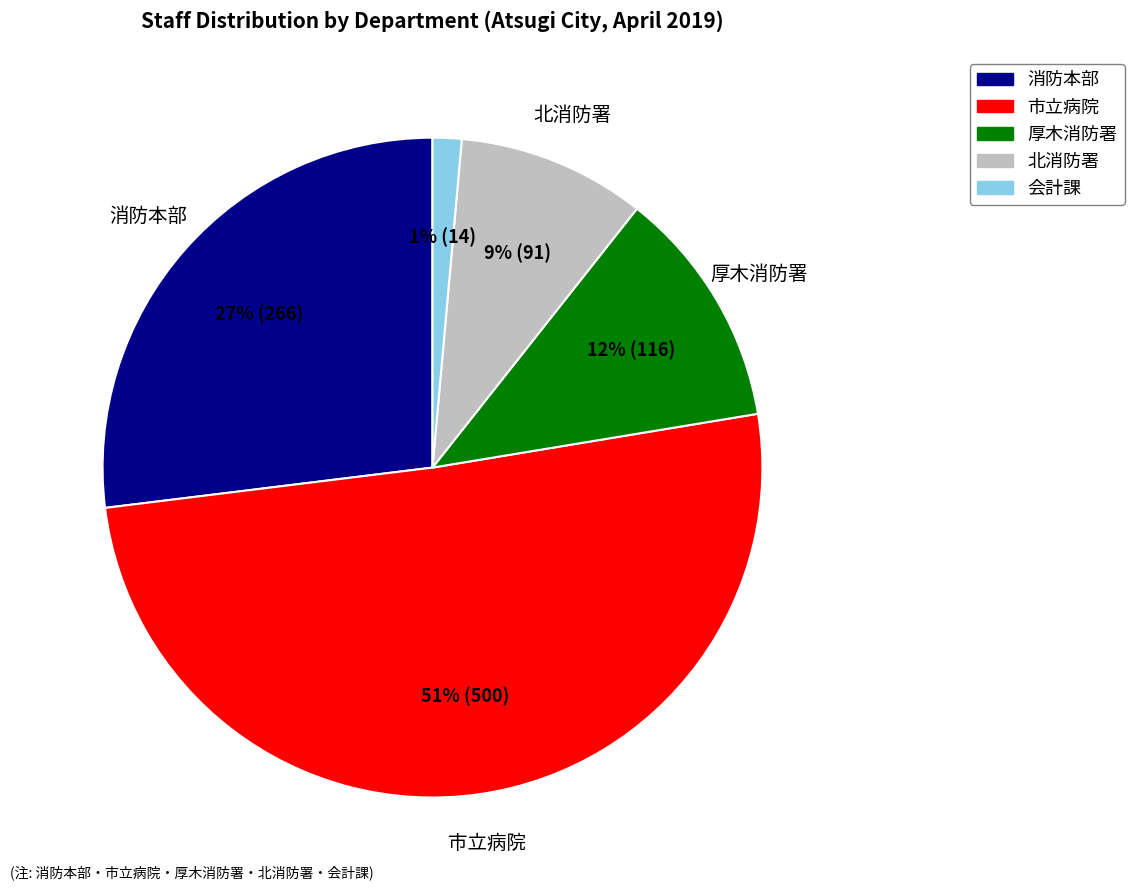

To the nearest percent, what percentage of the pie is 厚木消防署?

12%